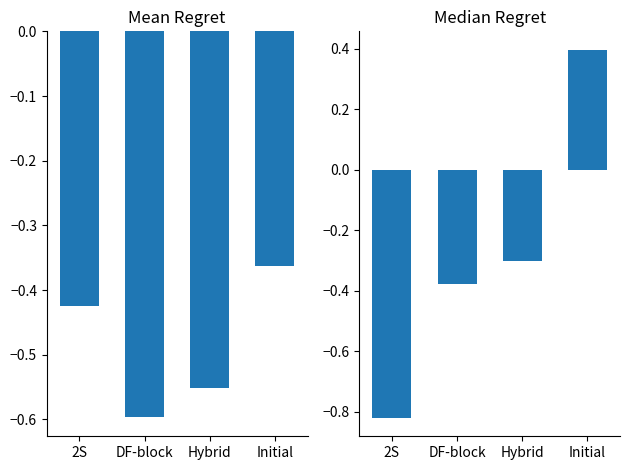

What is the sum of all May-Jun Mean values?

-1.1